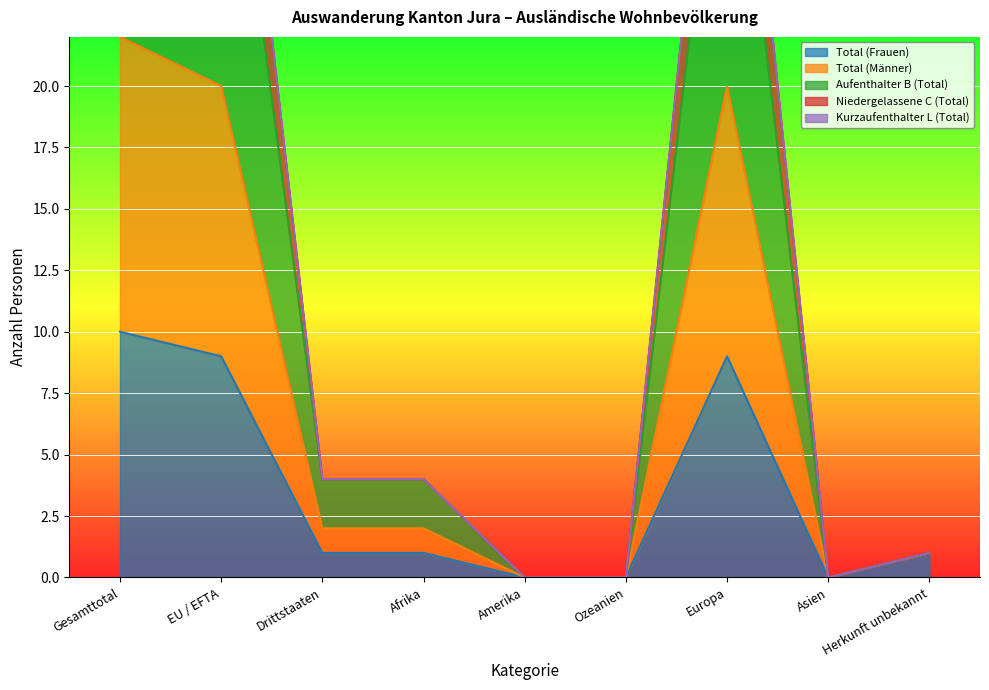

At which label is Niedergelassene C (Total) closest to 22?

EU / EFTA